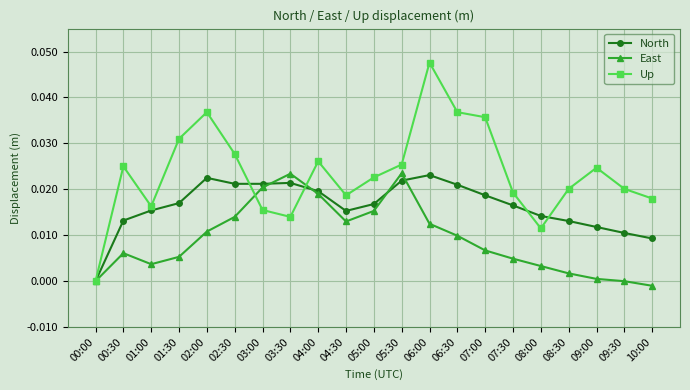

List the series in order of their overall mean, highest first.

Up, North, East